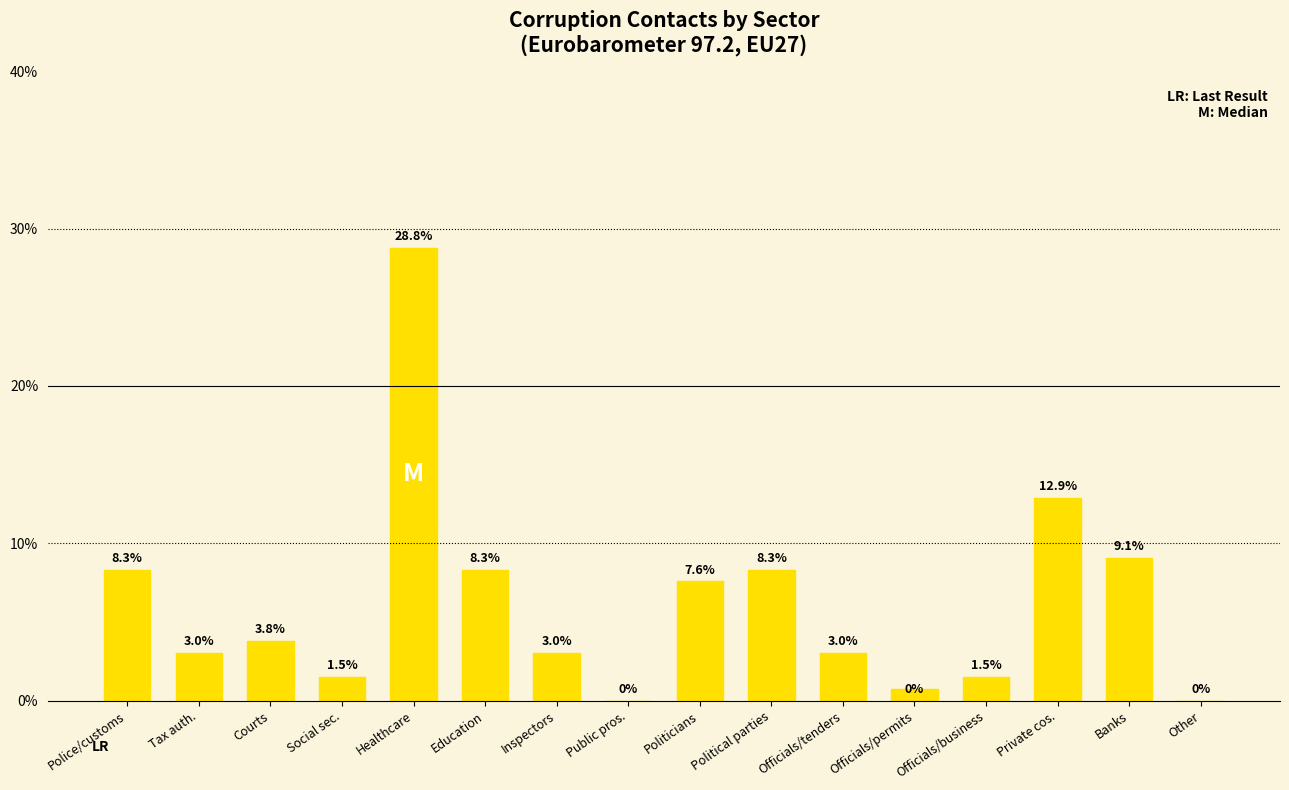

Where is the data nearest to the value 14?

Private cos.